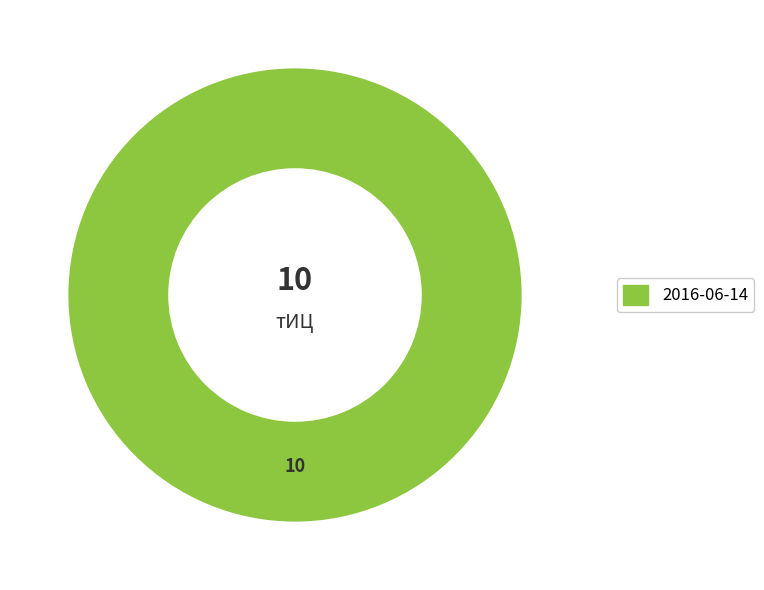

Does 2016-06-14 account for over 50% of the chart?

Yes